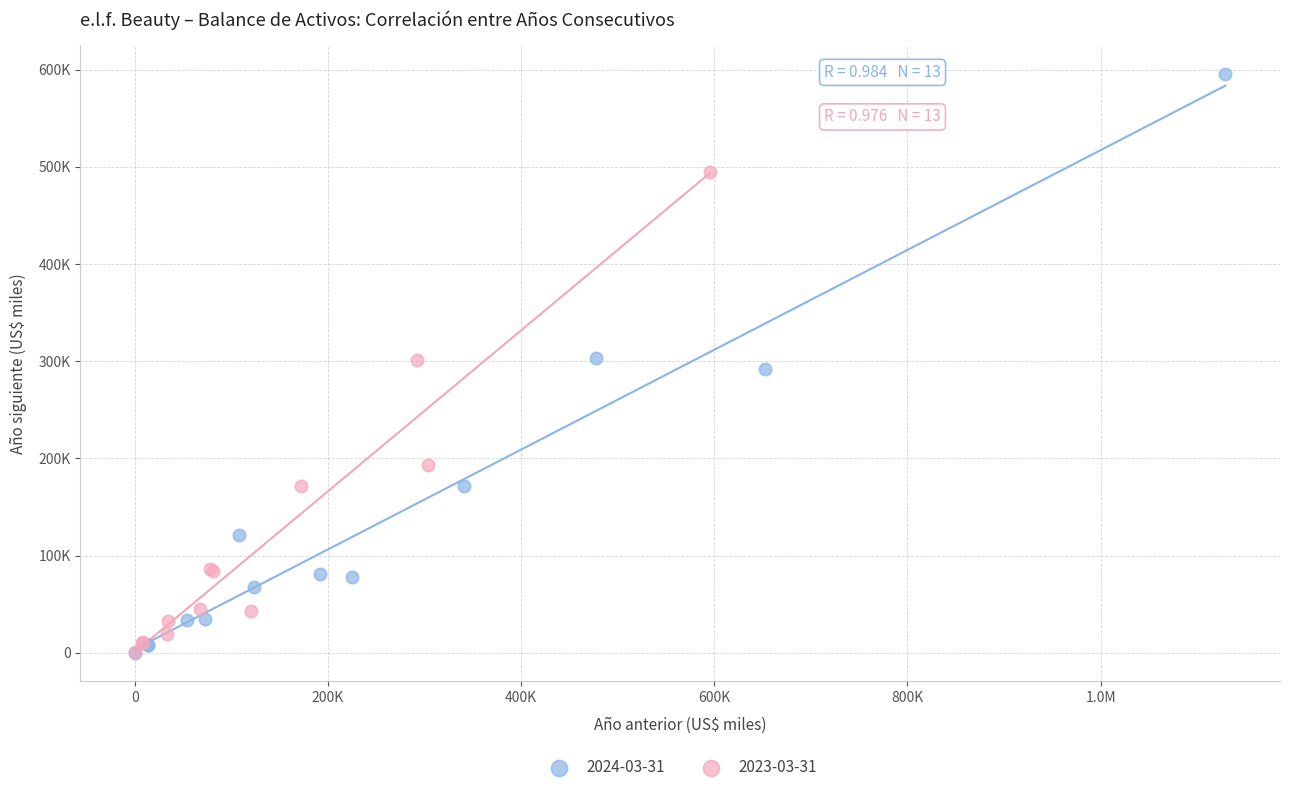

Which series has the largest Y range (max minus min)?

2024-03-31